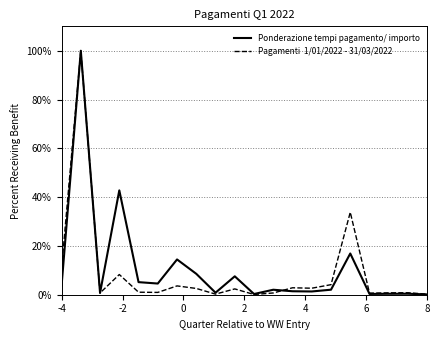

What is the greatest value displayed?

100.0